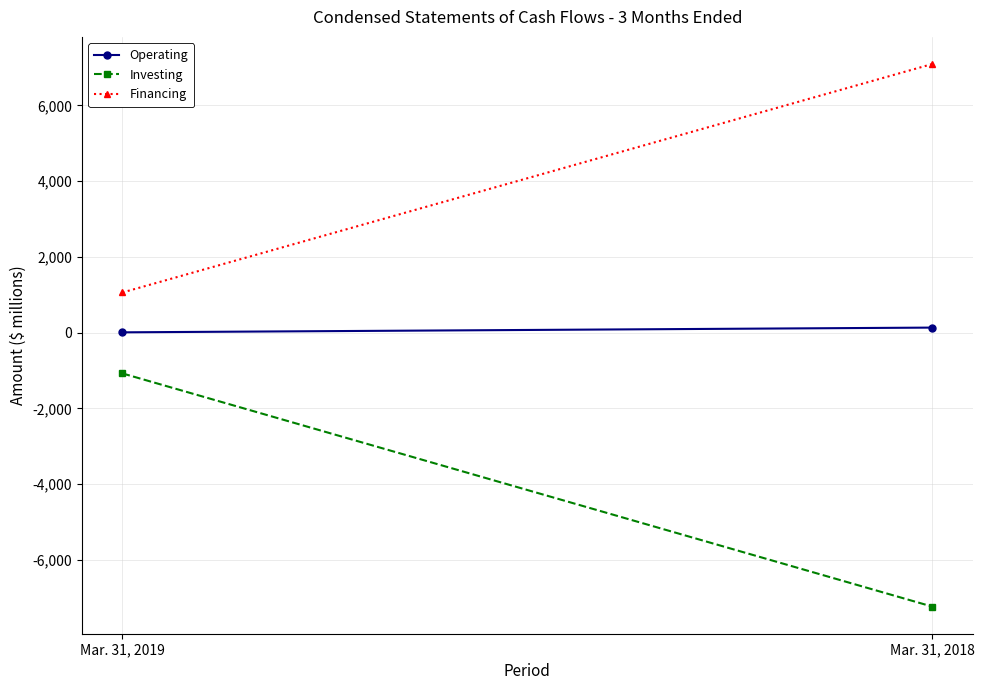

What is the maximum value shown in the chart?

7095